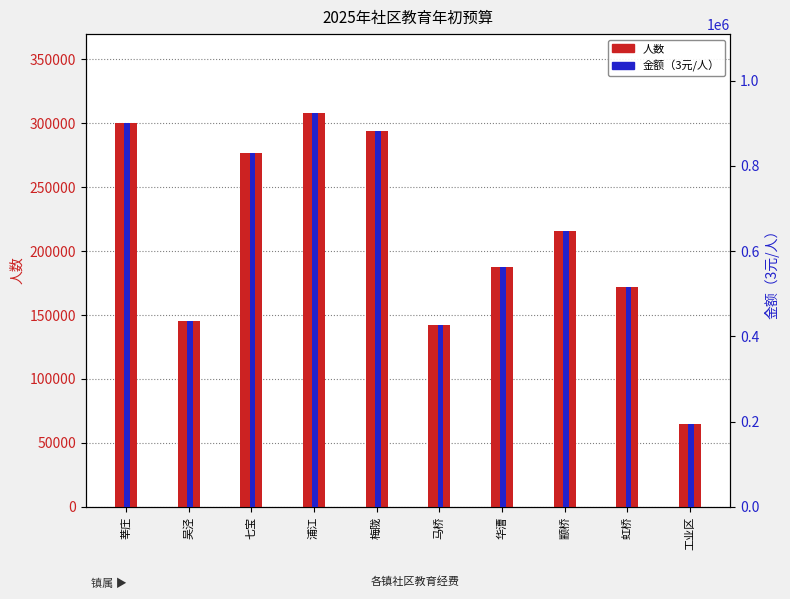

The 人数 series shows 216038 at 颛桥. True or false?

True